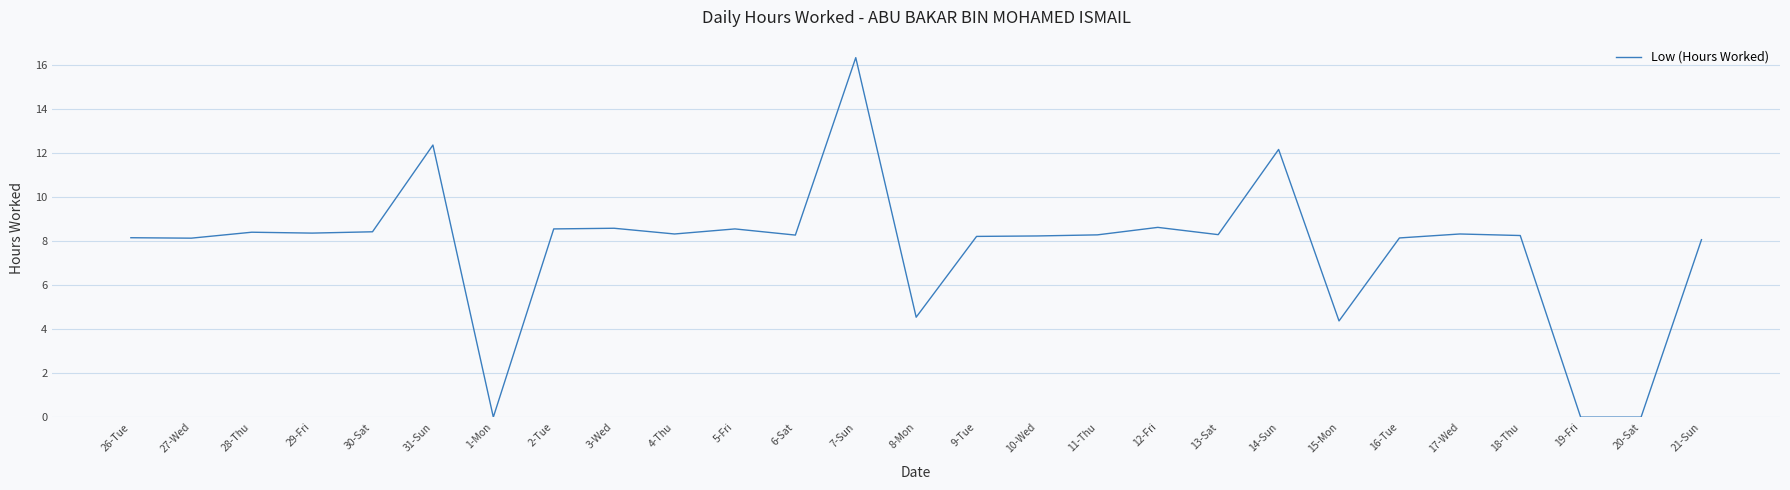

How many categories are shown in the chart?

27